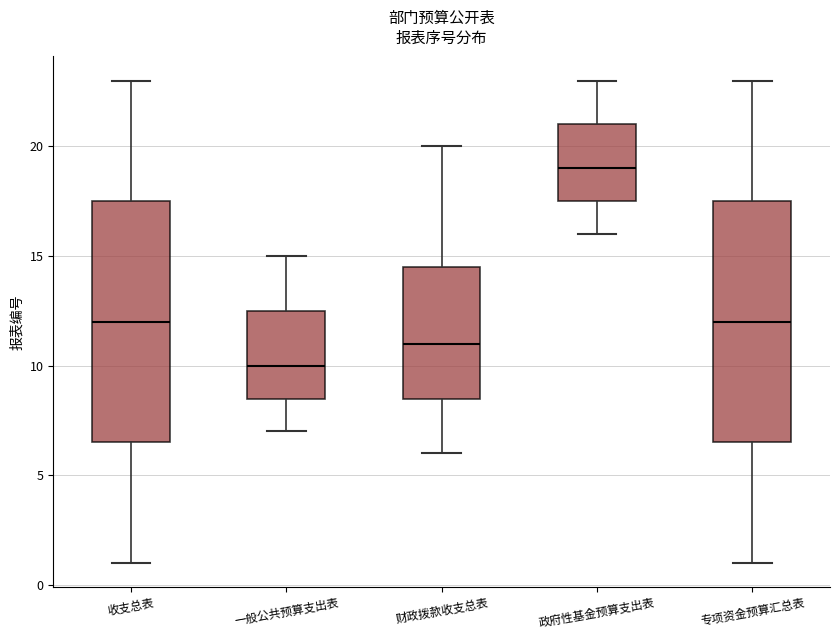

Where does the upper whisker of the box for 政府性基金预算支出表 end on the y-axis? The values are not printed on the chart, so give them approximately, as read against the axis.

23.0